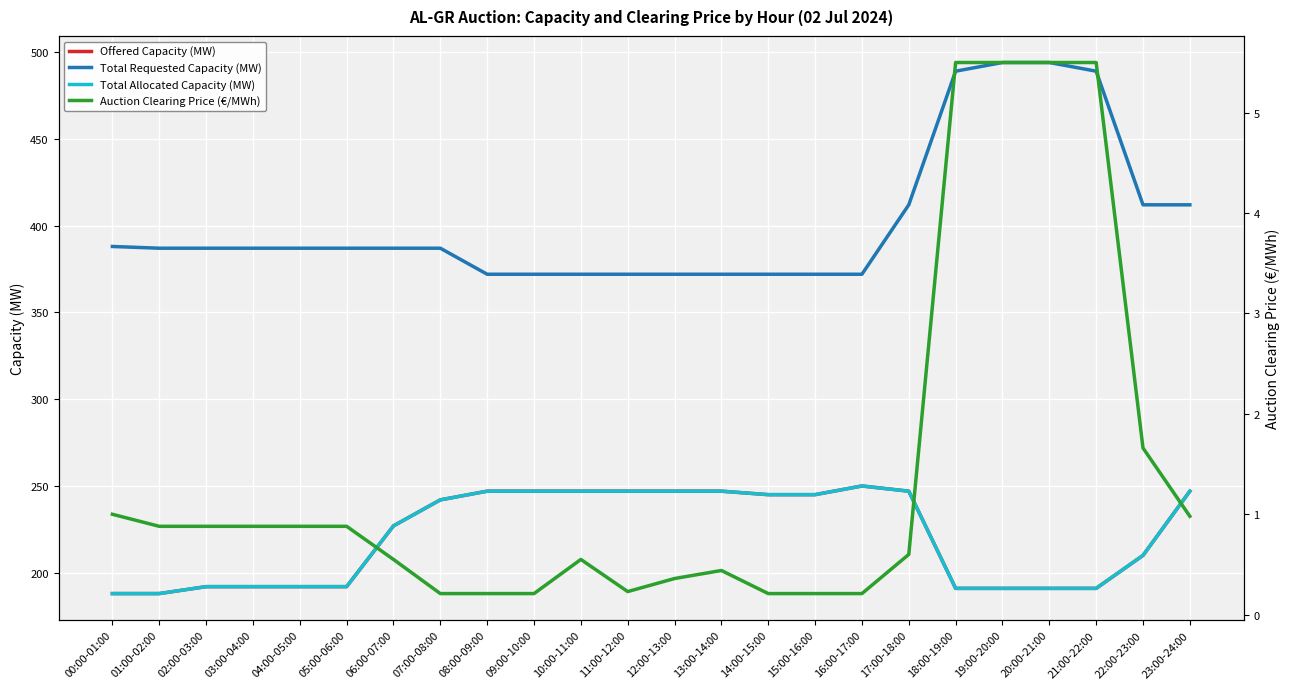

What is the label of the 1st point from the right?

23:00-24:00